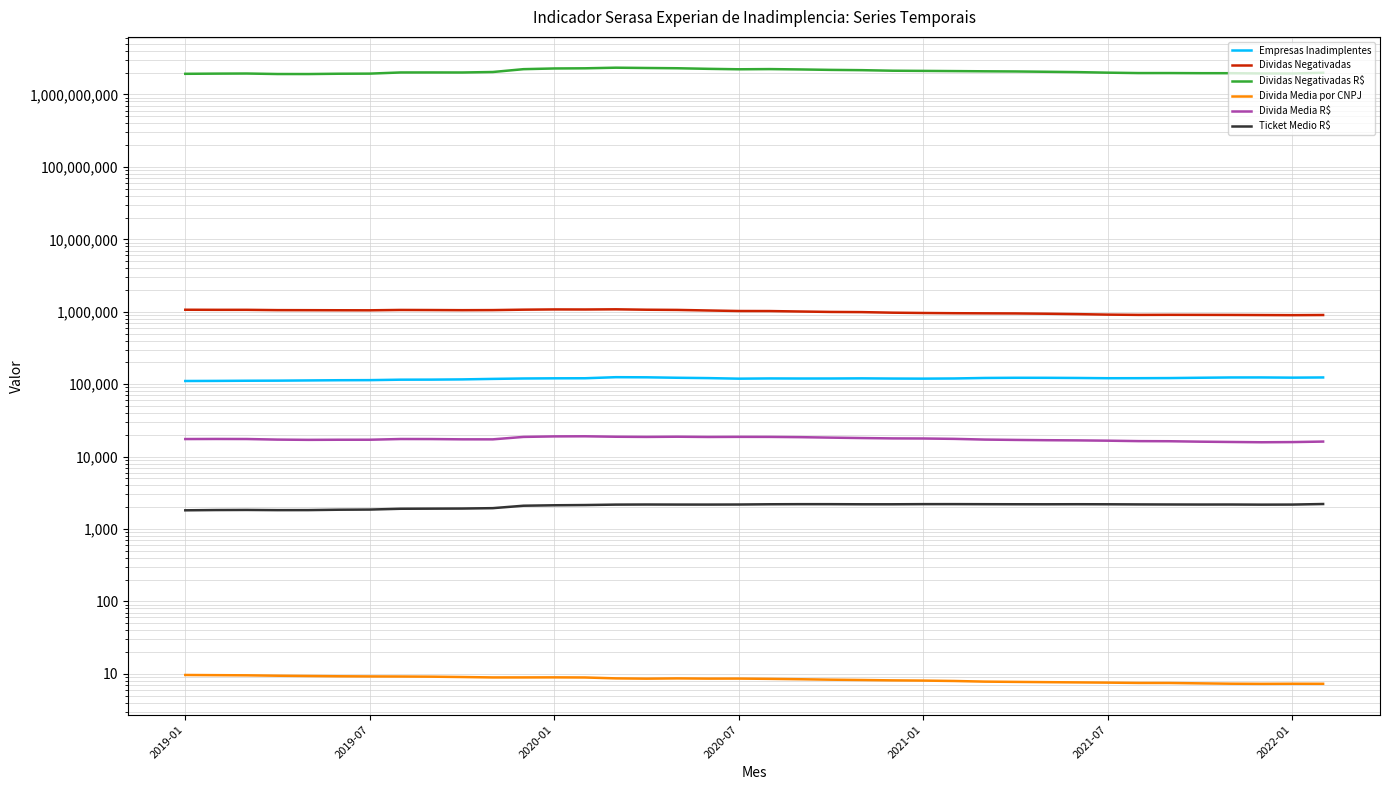

True or false: Ticket Medio R$ and Dividas Negativadas intersect in this chart.

False